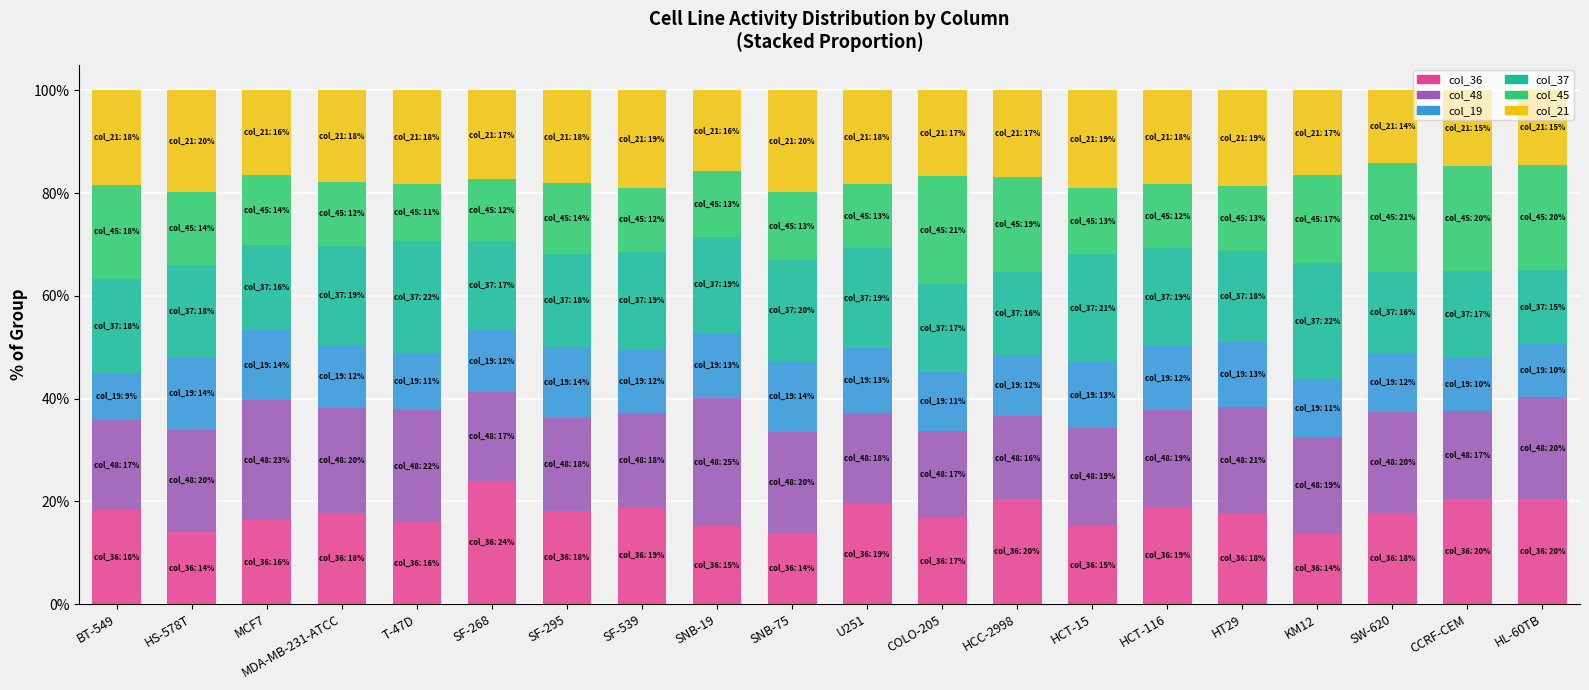

What is the highest value of the col_36 series?

23.9